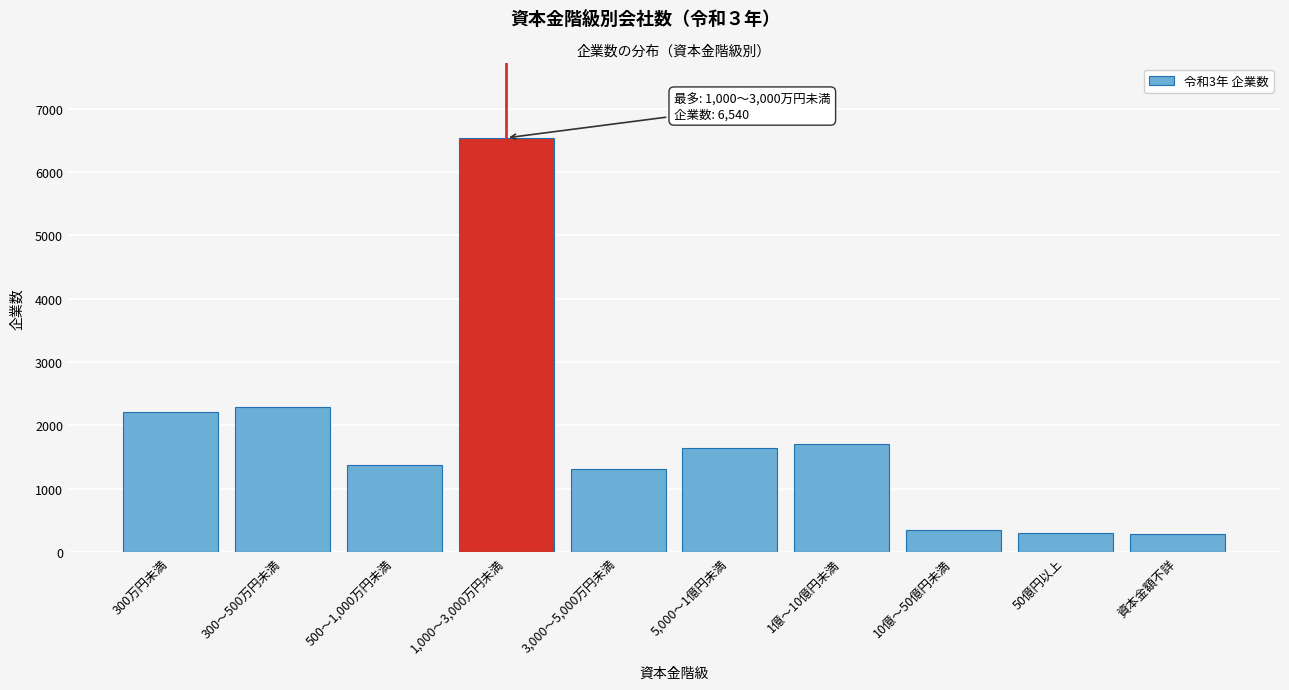

What is the difference between the maximum and minimum values?

6256